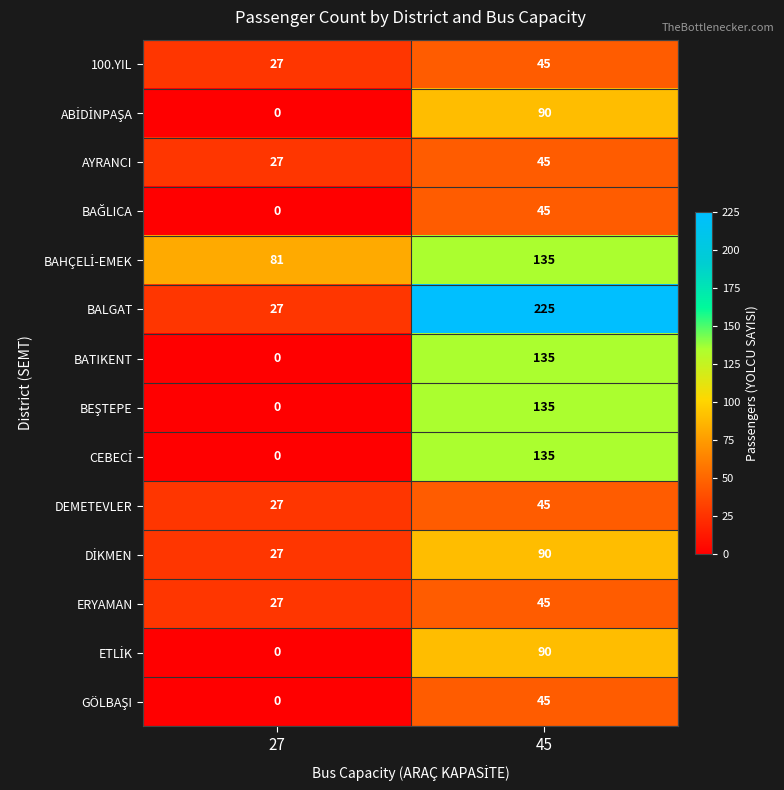

What is the average value of the DEMETEVLER series?

36